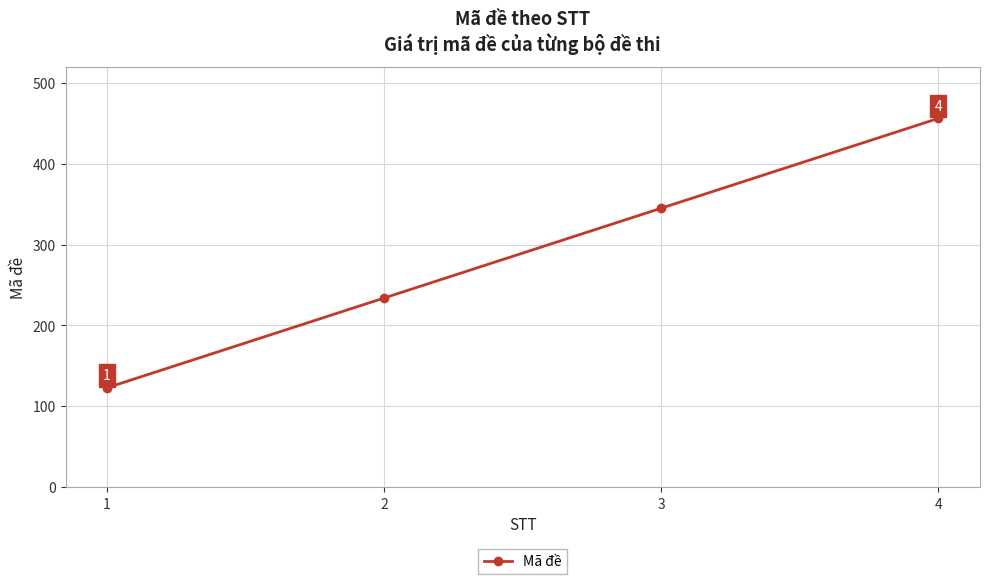

The chart shows a value of 213 at 1. True or false?

False